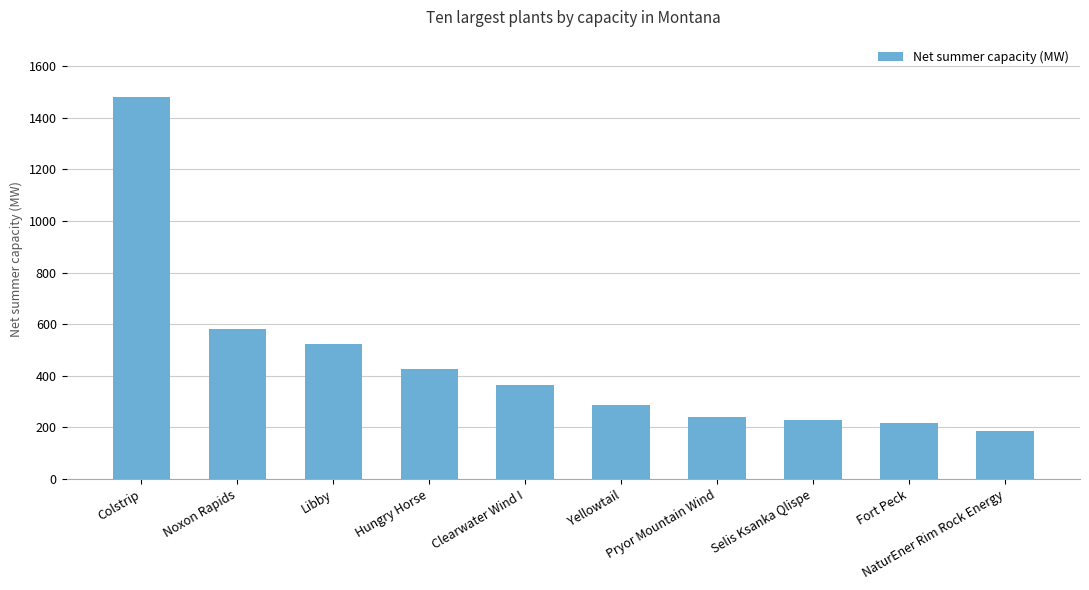

What is the difference between the maximum and minimum values?

1295.4